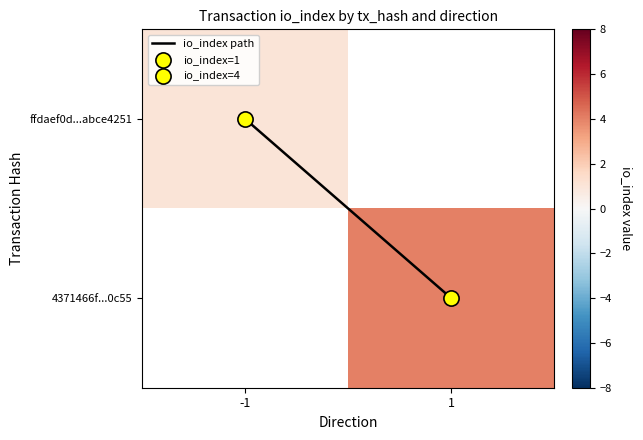

How many data points does each series have?

2